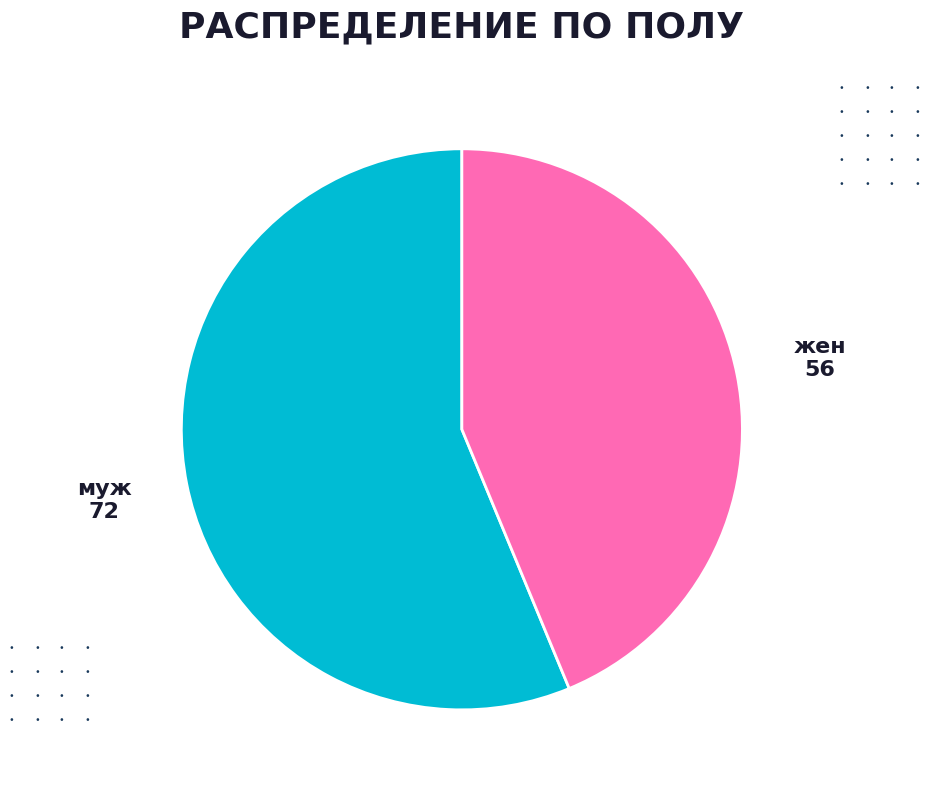

Do жен and муж together represent more than half of the pie?

Yes